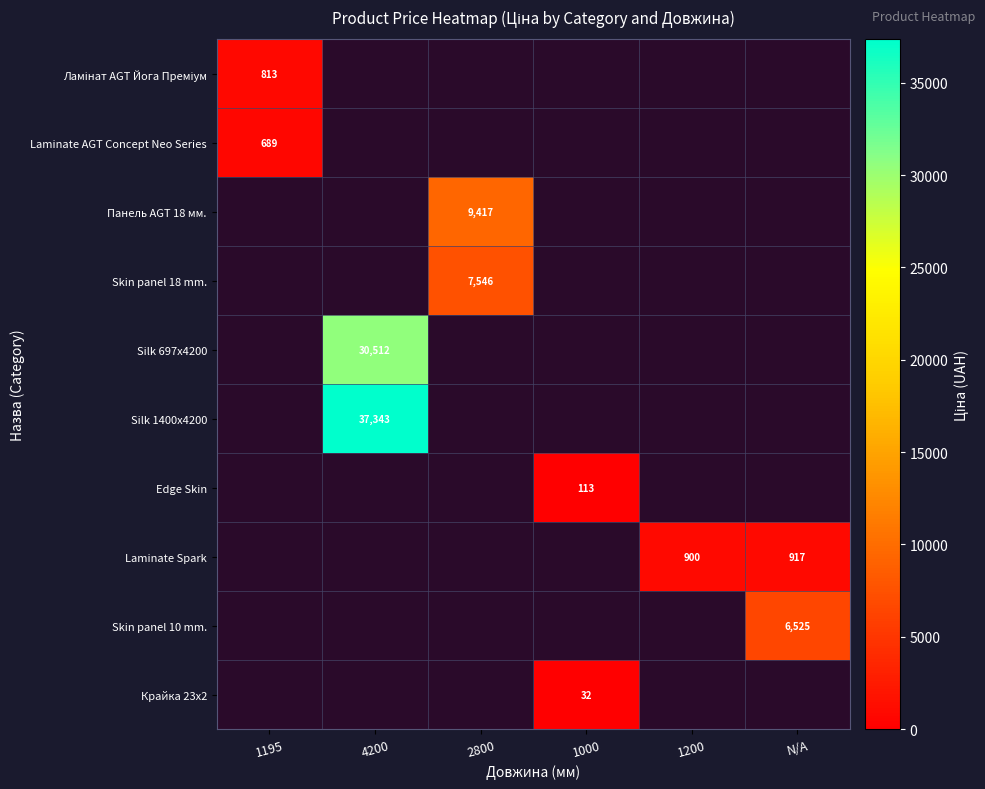

True or false: Панель AGT 18 мм. has a value of 9417 at 2800.

True